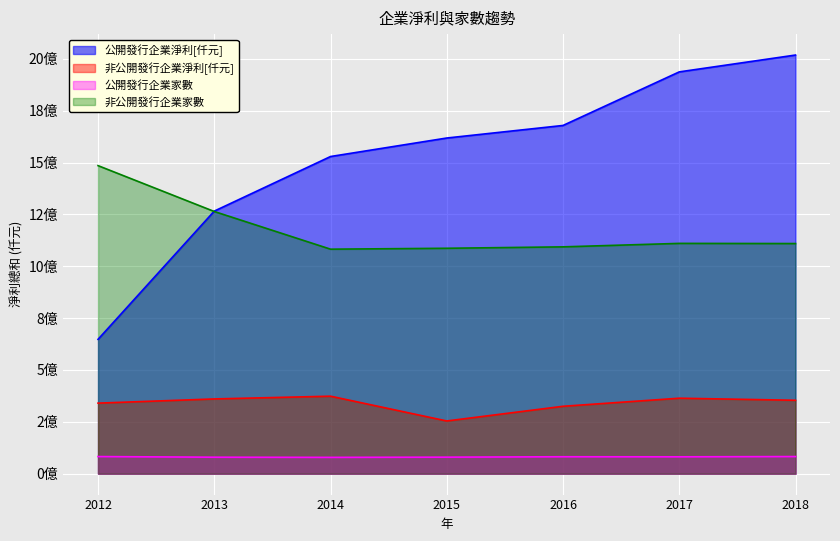

How many series are shown in this chart?

4